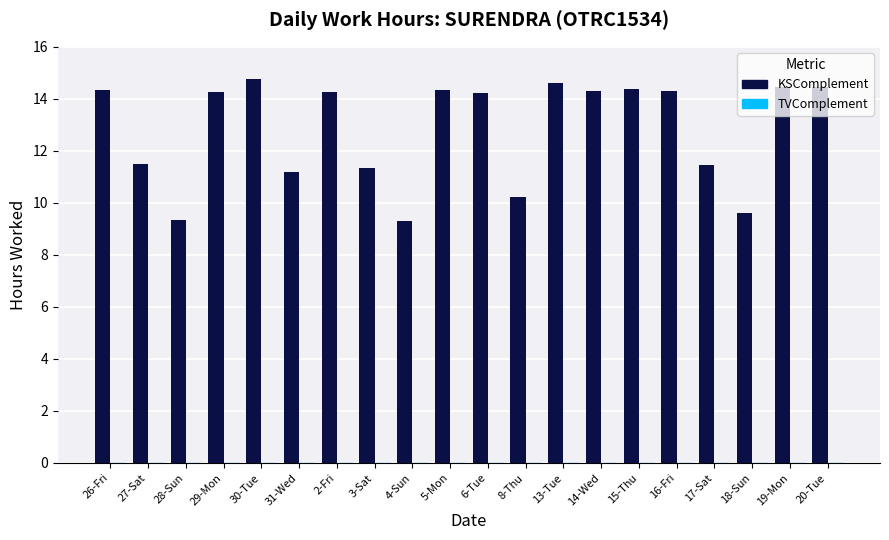

What is the minimum value shown in the chart?

9.3